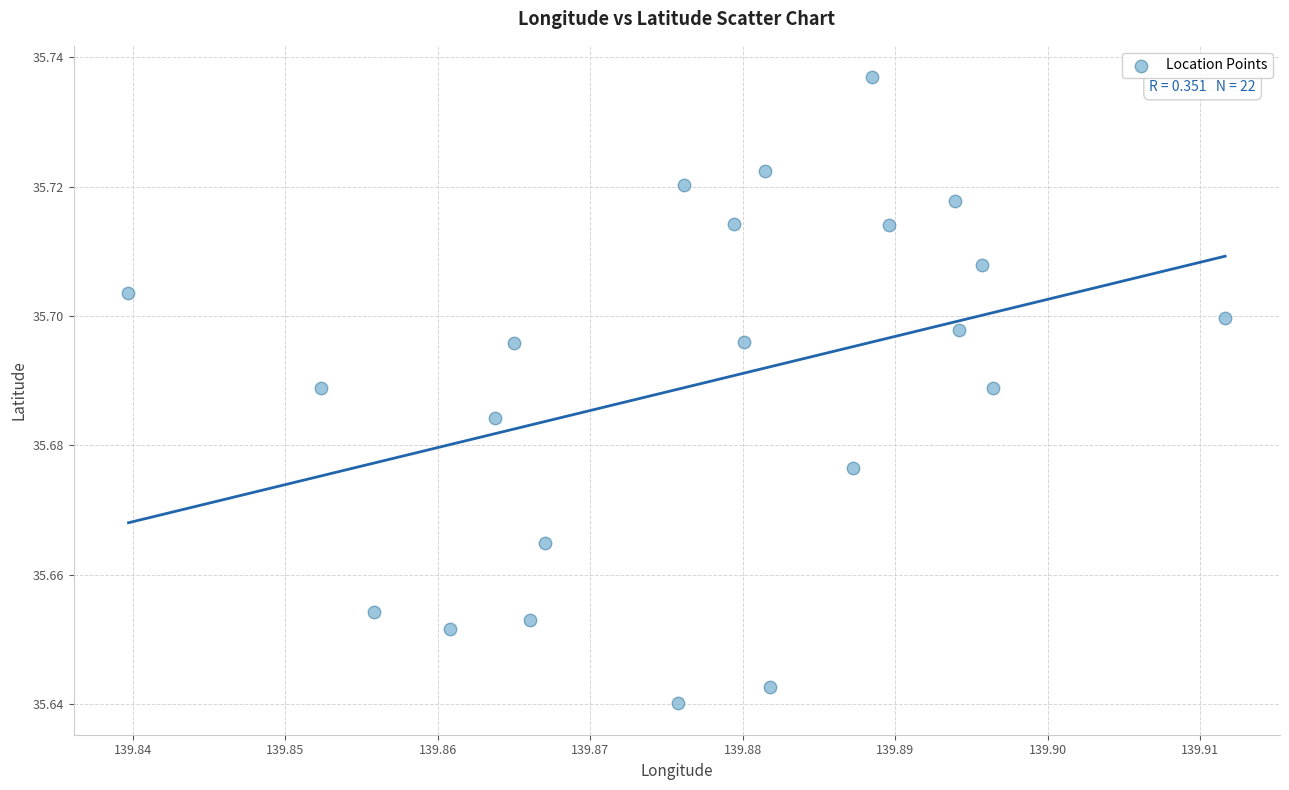

How many points are shown in the scatter plot?

22